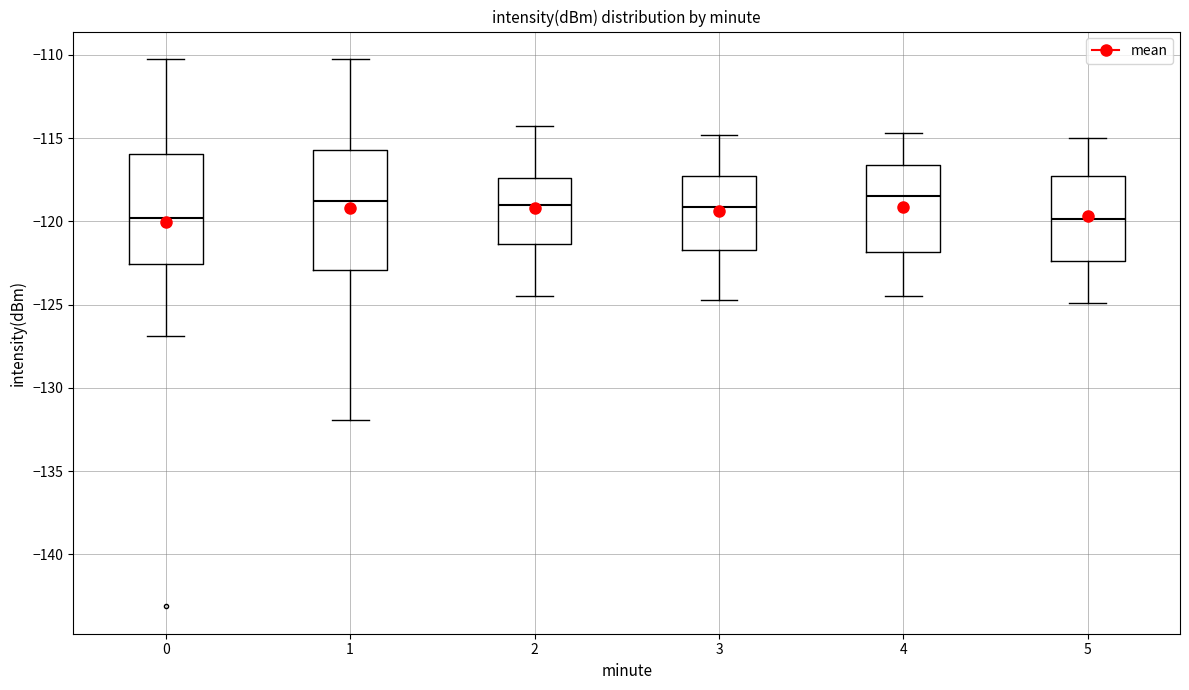

Which box is the tallest, from its lower edge to its upper edge?

1